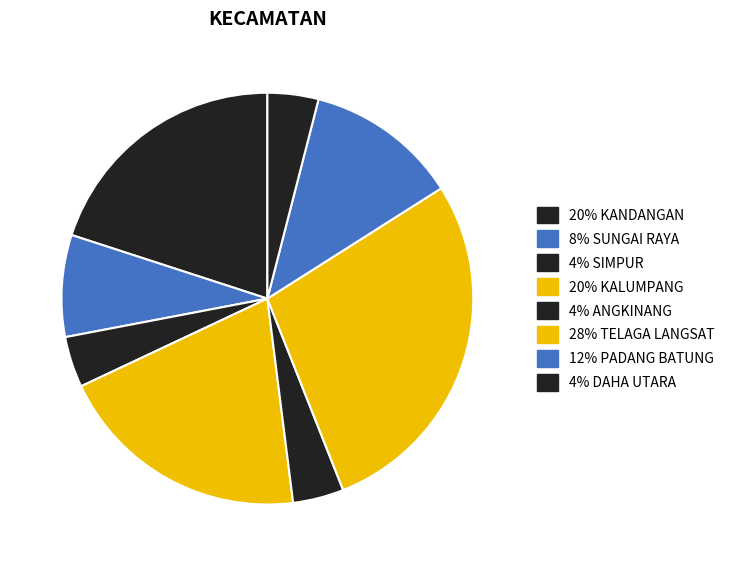

Rank the categories by value from highest to lowest.

TELAGA LANGSAT, KANDANGAN, KALUMPANG, PADANG BATUNG, SUNGAI RAYA, SIMPUR, ANGKINANG, DAHA UTARA